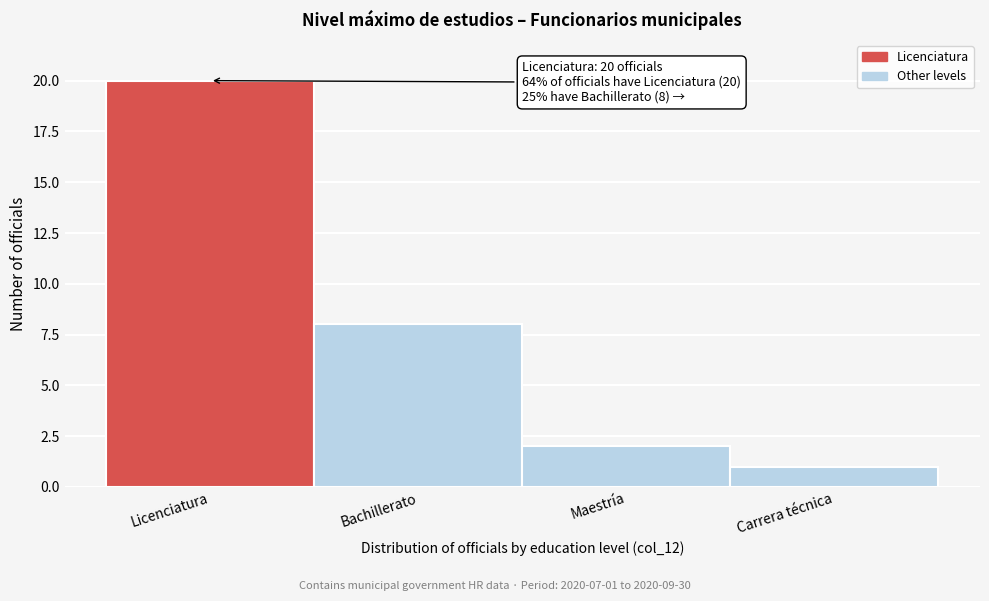

Reading left to right, what are all the values shown in this chart?

20	8	2	1